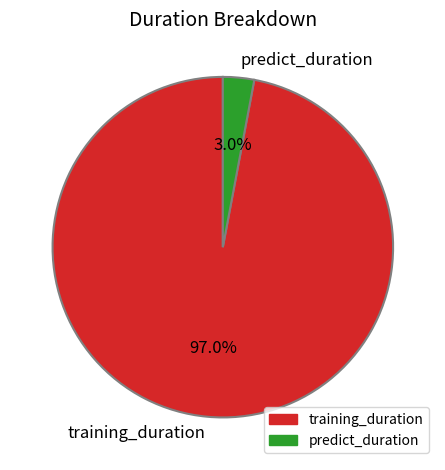

Which category has the smallest portion of the pie?

predict_duration